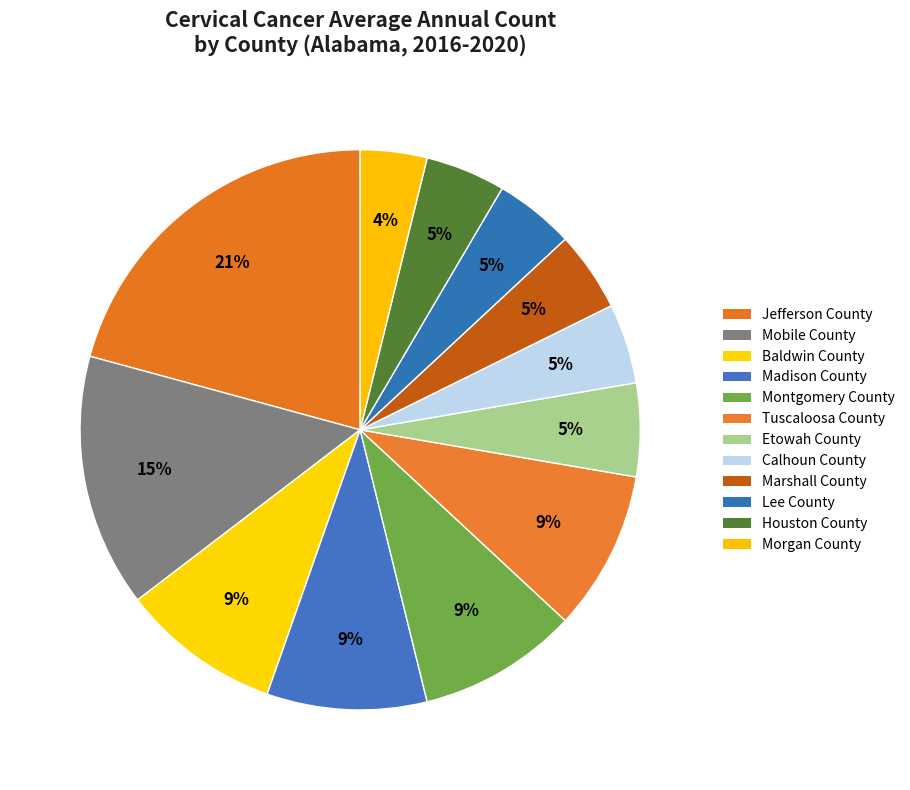

How many segments does this pie chart have?

12